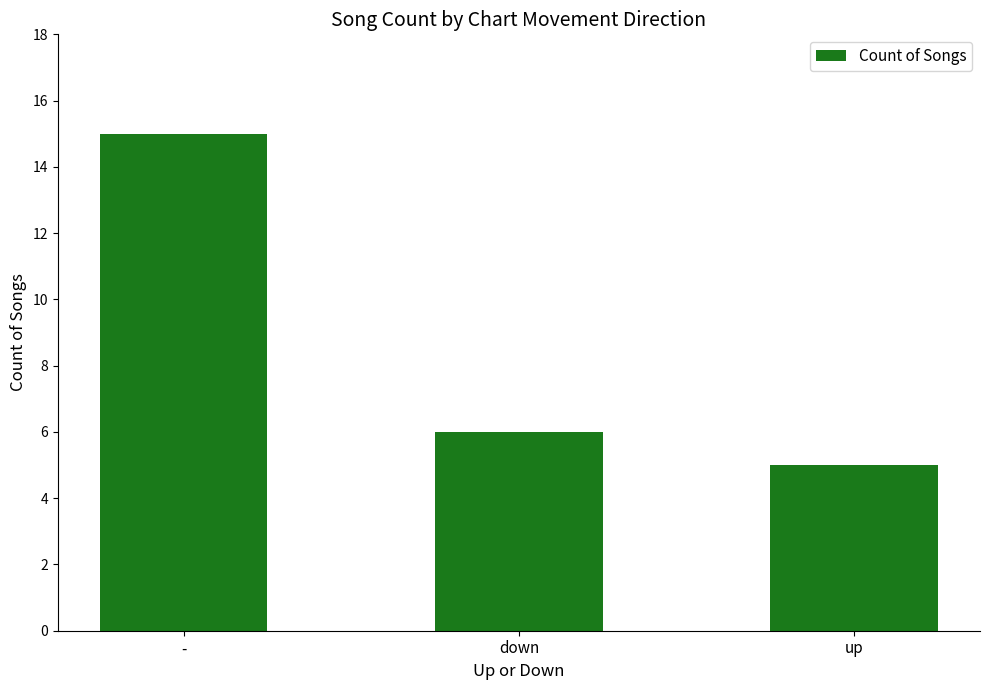

Reading left to right, extract all data points from this chart.

-=15	down=6	up=5